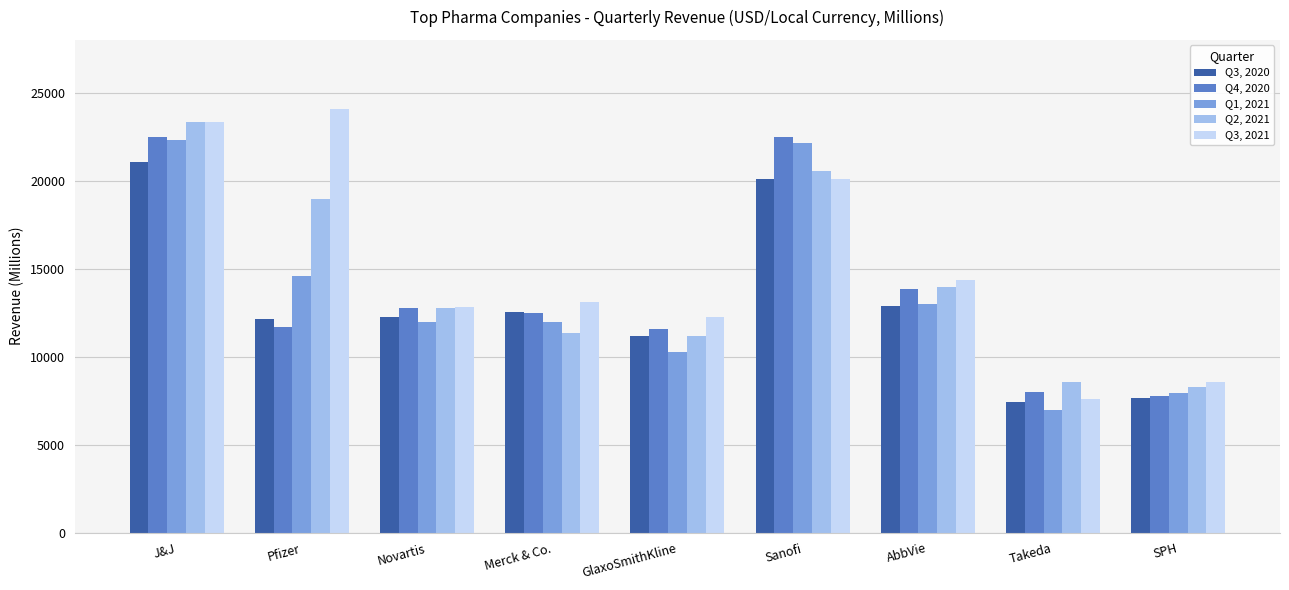

What is the value of the Q4, 2020 bar at the 9th from the left?

7756